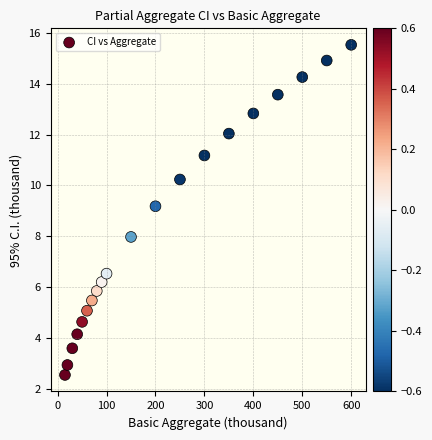

What Y value in the scatter plot is closest to 9?

9.2